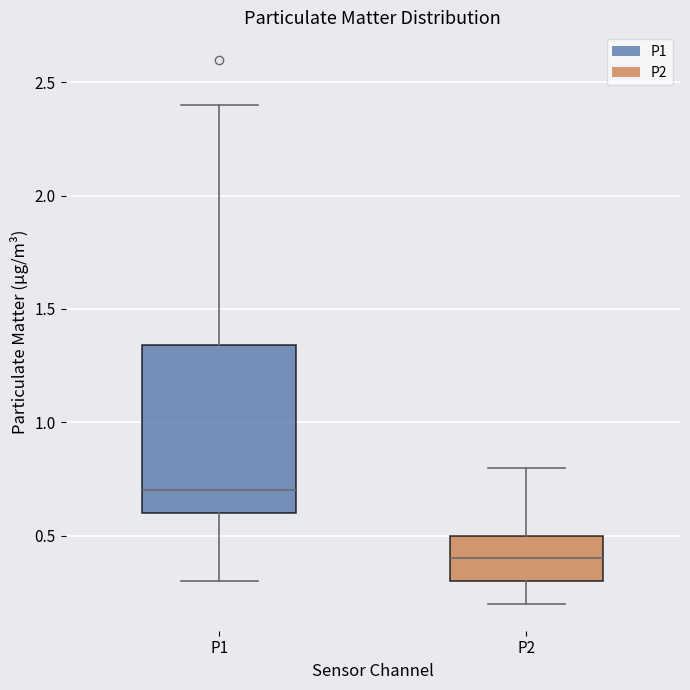

Reading left to right, read every box against the y-axis: the position of its median line, the range the box covers, and the ends of its whiskers. The values are not printed on the chart, so give them approximately, as read against the axis.

P1: median 0.70, box 0.60 to 1.35, whiskers 0.30 to 2.40
P2: median 0.40, box 0.30 to 0.50, whiskers 0.20 to 0.80